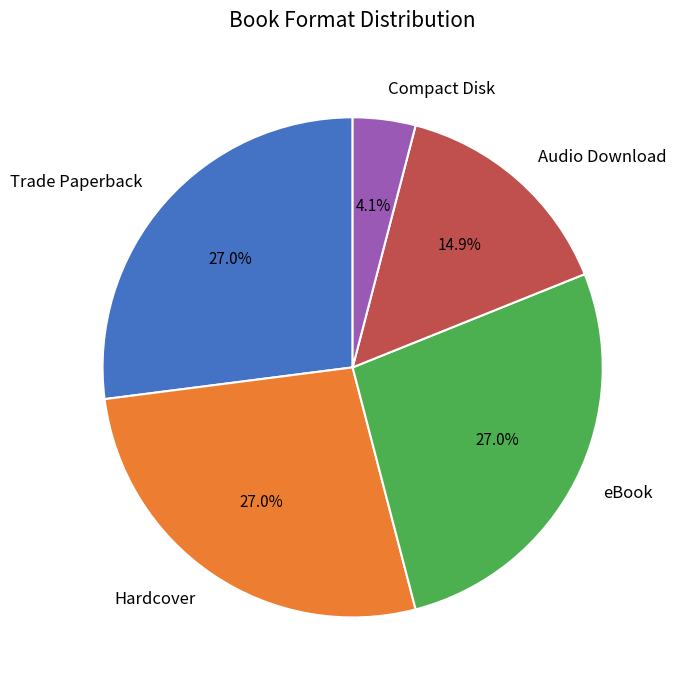

Between Compact Disk and Trade Paperback, which is larger?

Trade Paperback